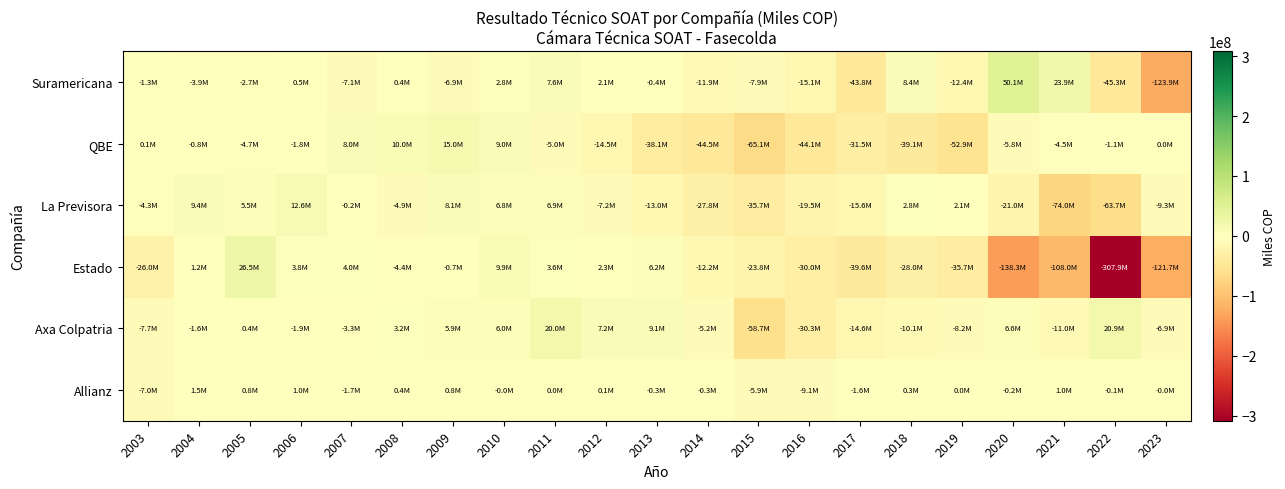

What is the spread (max minus min) of values at 2020?

188404734.3